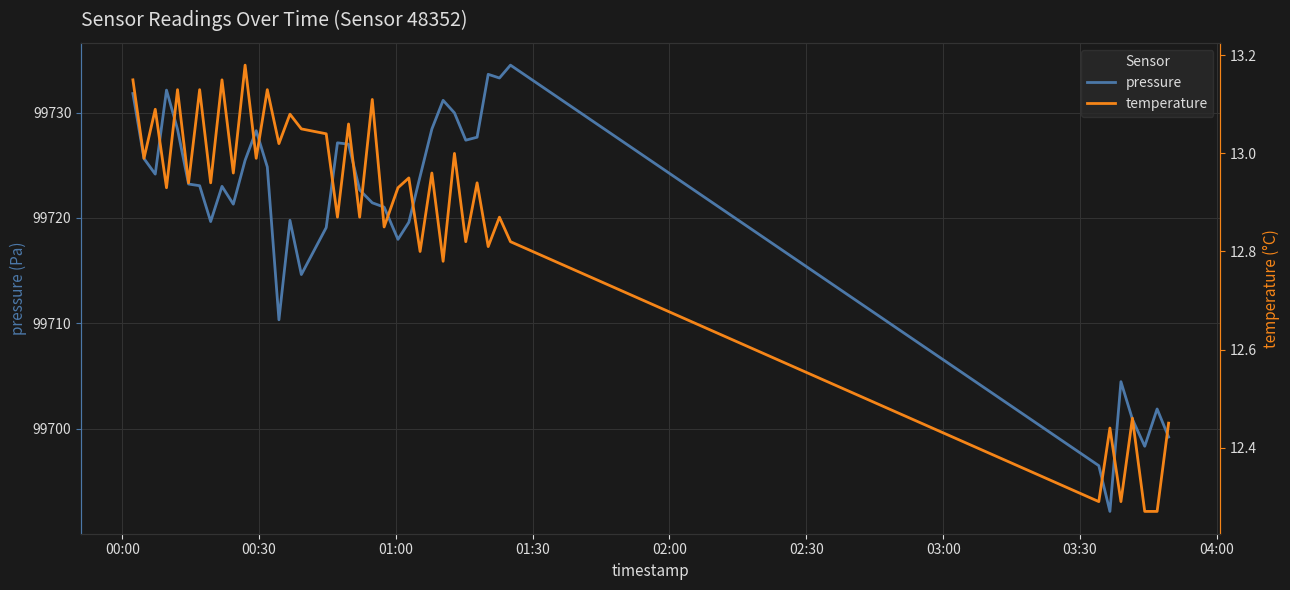

True or false: pressure and temperature cross at least once.

False